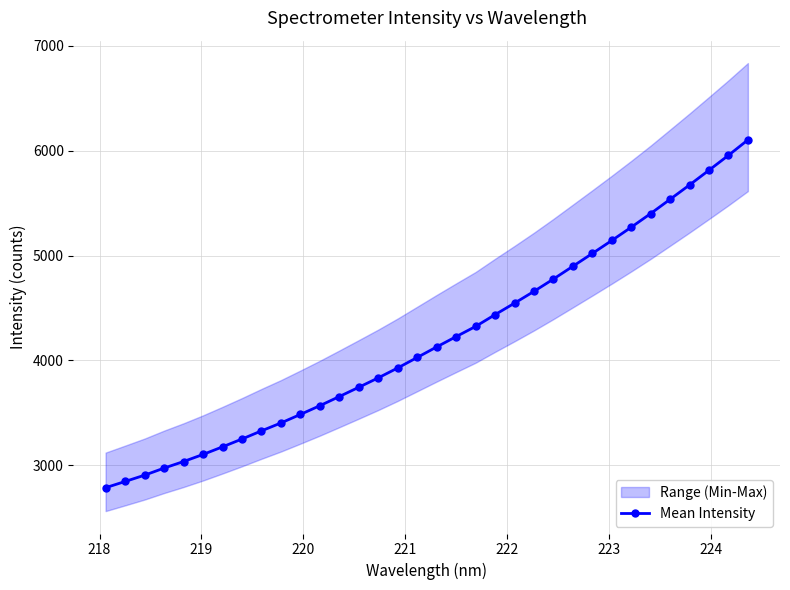

How many lines are shown in the chart?

1